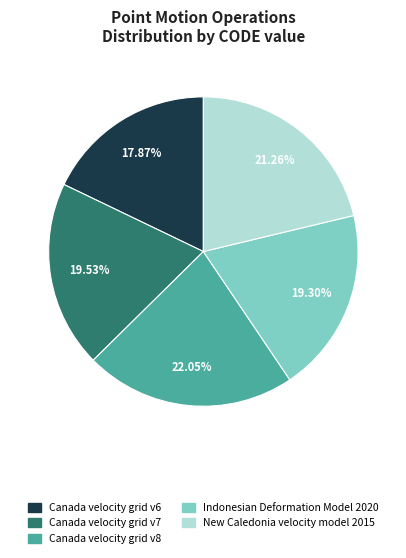

Which slice is the largest?

Canada velocity grid v8